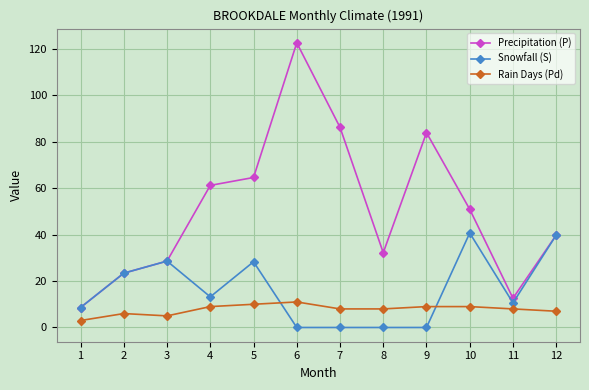

At which category is the sum across all series the highest?

6